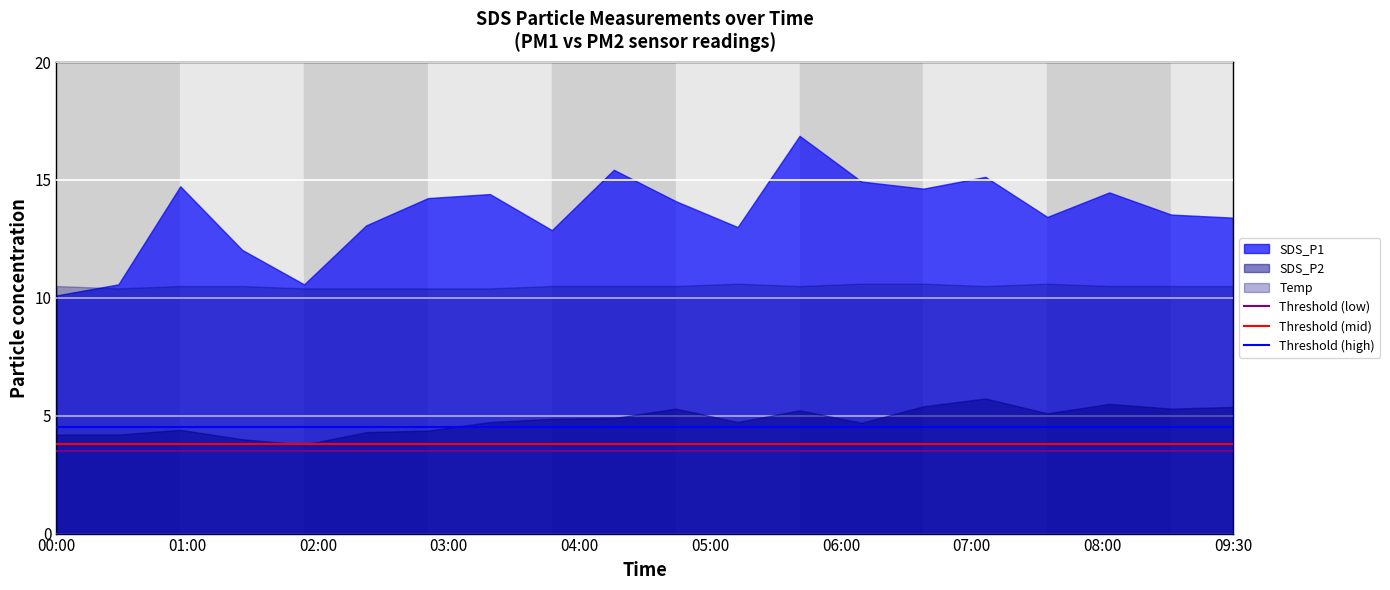

What is the sum of all Threshold (low) values?

7.0